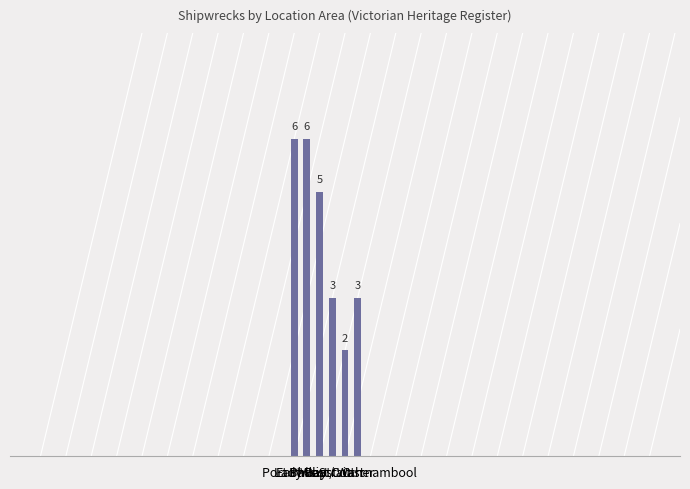

What is the greatest value displayed?

6